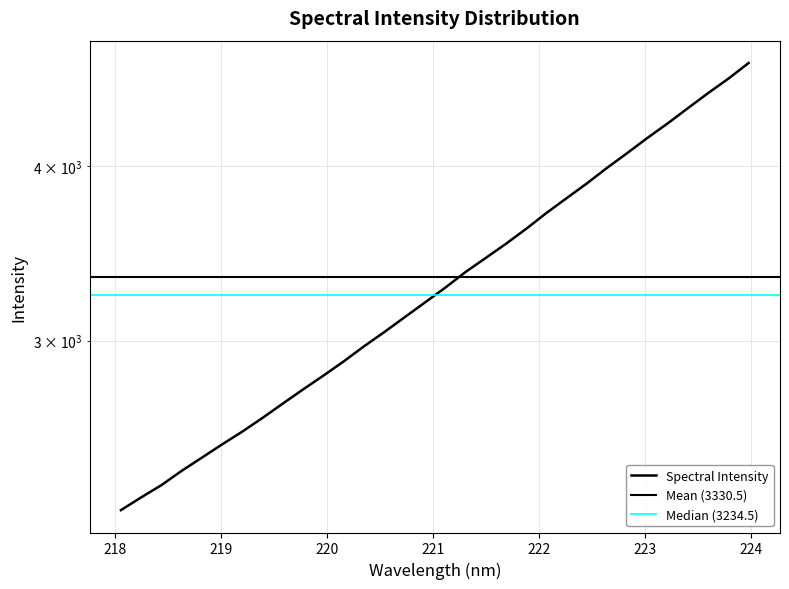

What is the difference between the maximum and second lowest values?

2428.5